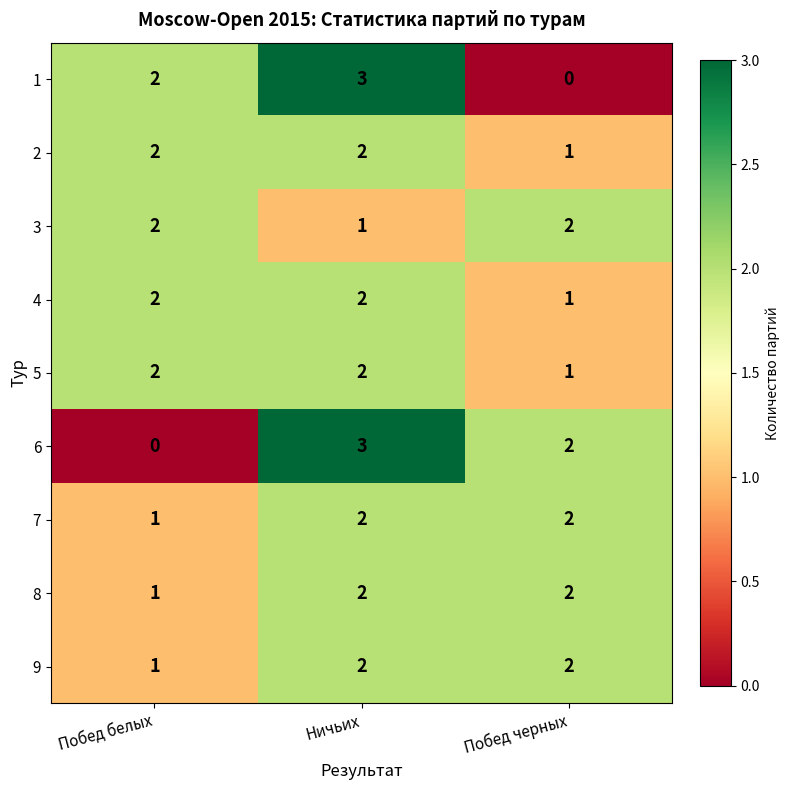

True or false: 7 has a value of 1 at Побед черных.

False